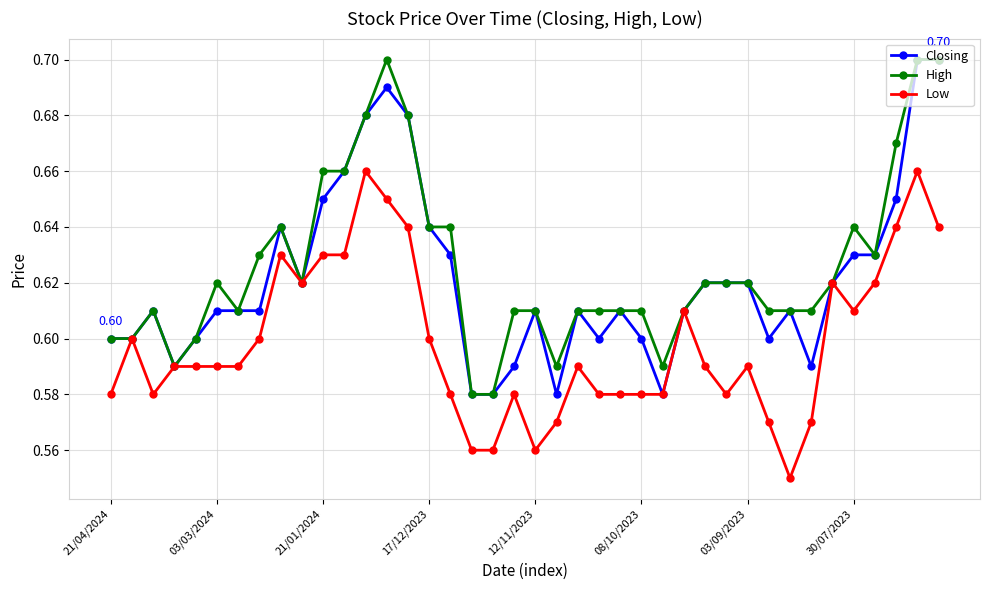

At how many categories does at least one series exceed 0?

40